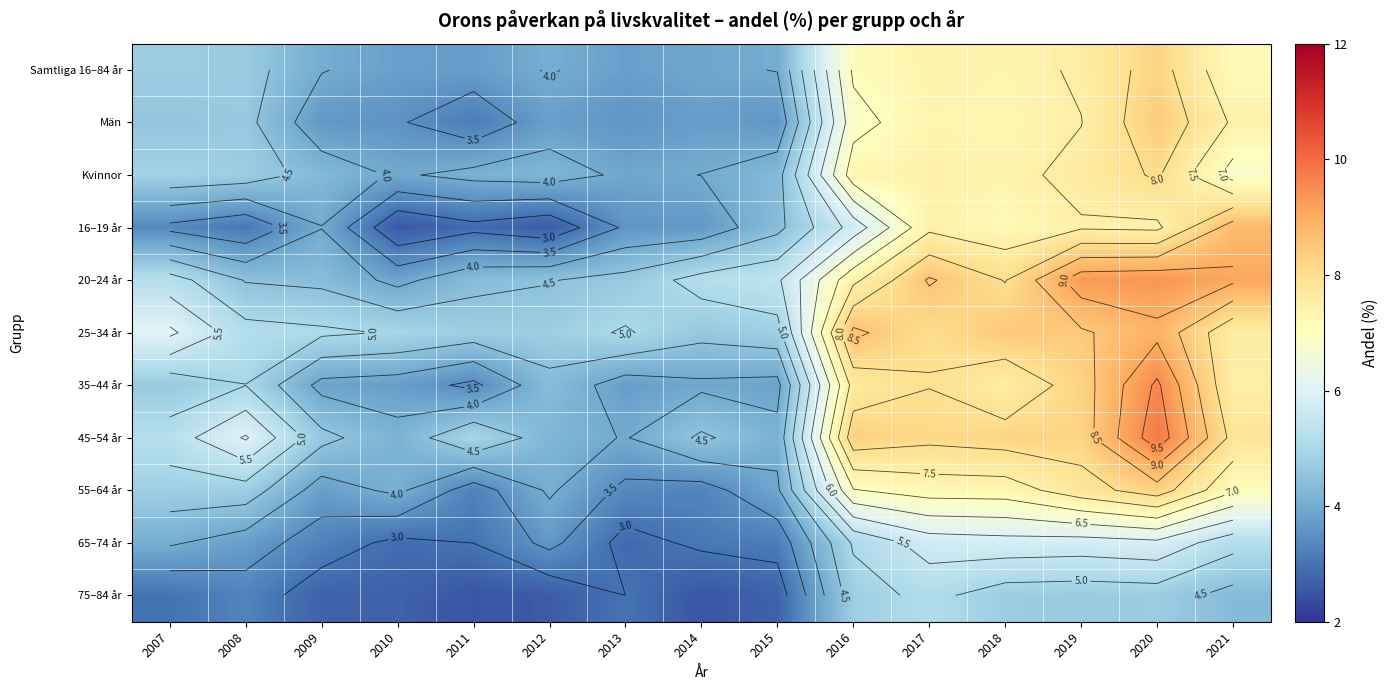

How many data points does each series have?

15